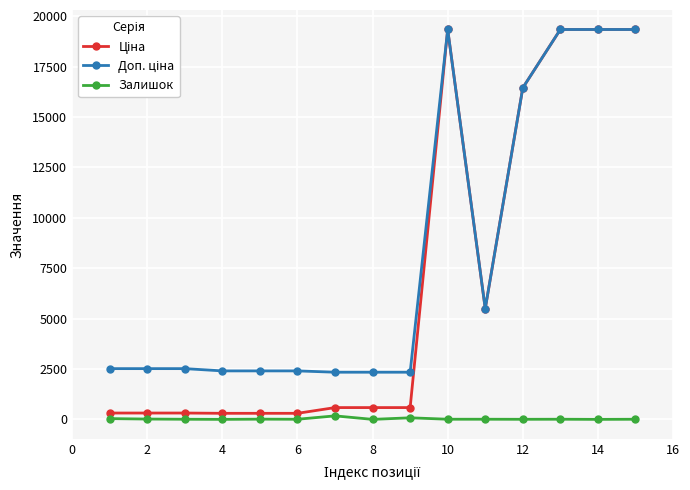

At how many categories does at least one series exceed 10458?

5